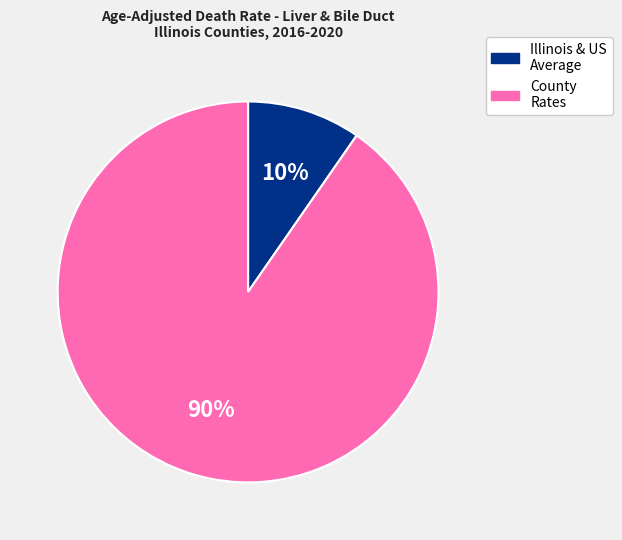

To the nearest percent, what is the combined percentage of Illinois & US Average and County Rates?

100%